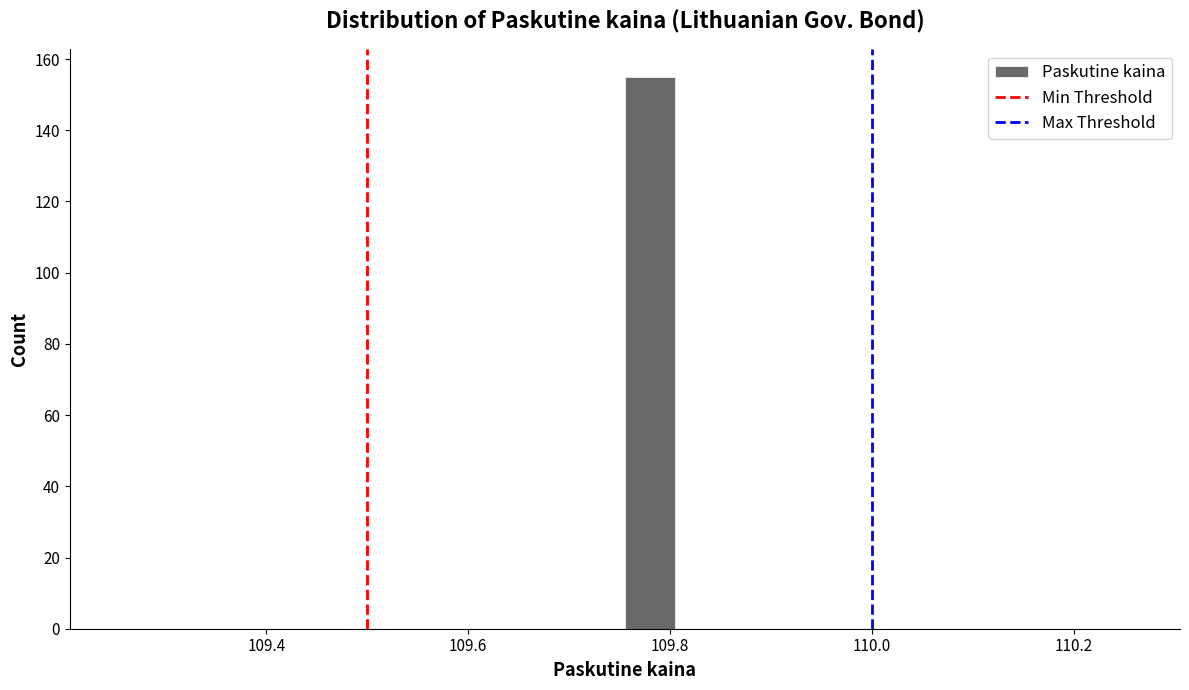

Read against the x-axis, roughly where is the centre of the tallest bar?

109.78